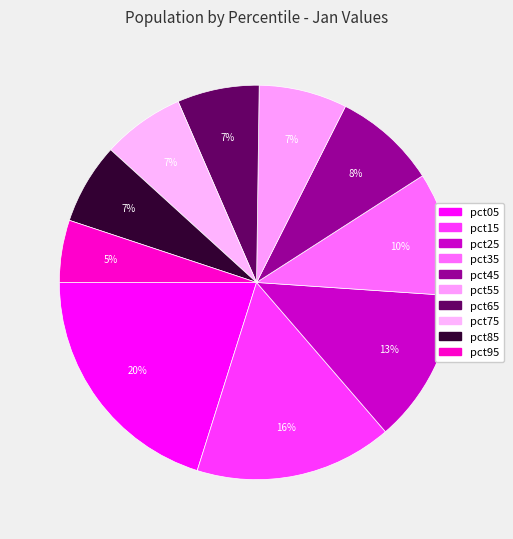

Rank the categories by value from highest to lowest.

pct05, pct15, pct25, pct35, pct45, pct55, pct75, pct65, pct85, pct95